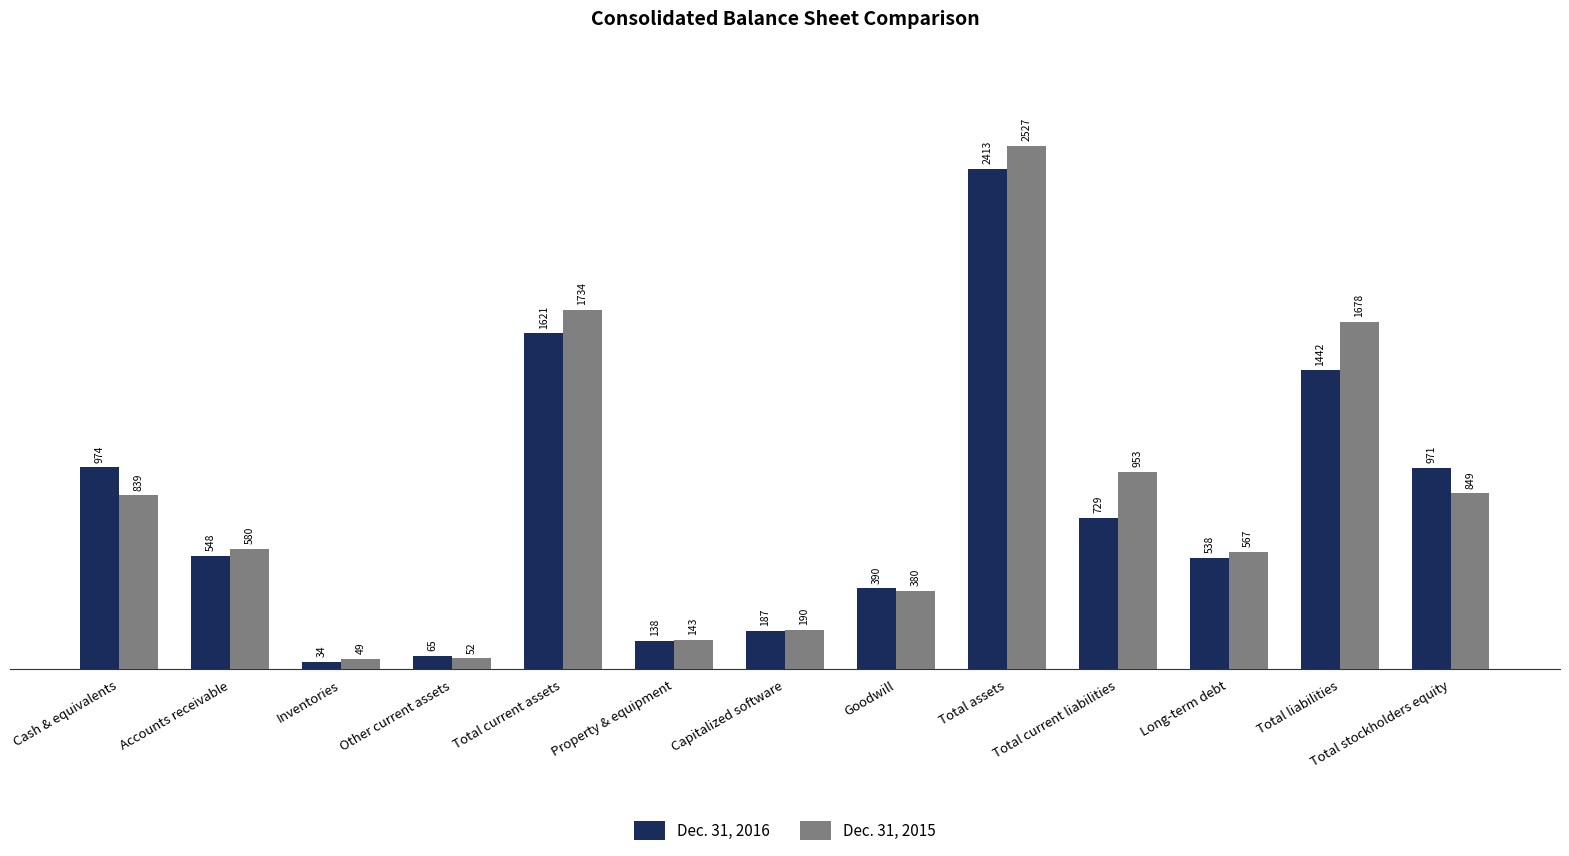

At which label does Dec. 31, 2015 reach its peak?

Total assets